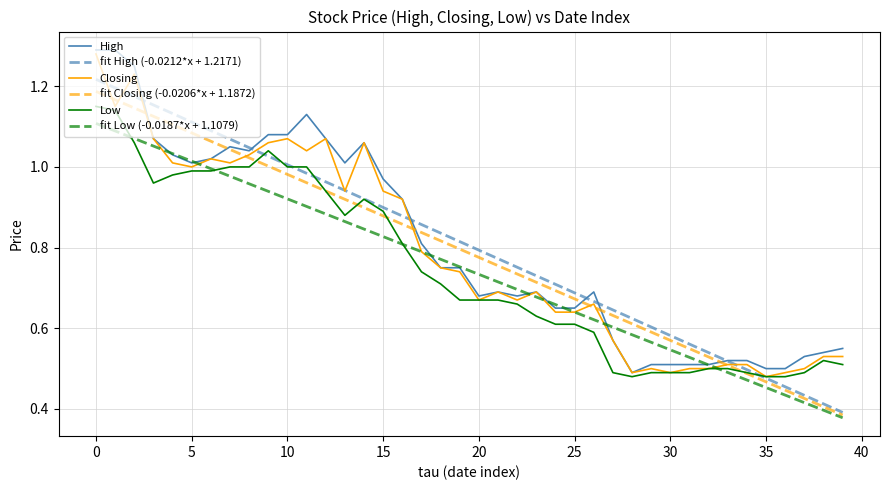

Reading left to right, list all the values displayed in this chart.

High: 1.3	1.3	1.2	1.1	1.0	1.0	1.0	1.1	1.0	1.1	1.1	1.1	1.1	1.0	1.1	1.0	0.9	0.8	0.8	0.8	0.7	0.7	0.7	0.7	0.7	0.7	0.7	0.6	0.5	0.5	0.5	0.5	0.5	0.5	0.5	0.5	0.5	0.5	0.5	0.6
fit High (-0.0212*x + 1.2171): 1.2	1.2	1.2	1.2	1.1	1.1	1.1	1.1	1.0	1.0	1.0	1.0	1.0	0.9	0.9	0.9	0.9	0.9	0.8	0.8	0.8	0.8	0.8	0.7	0.7	0.7	0.7	0.6	0.6	0.6	0.6	0.6	0.5	0.5	0.5	0.5	0.5	0.4	0.4	0.4
Closing: 1.3	1.1	1.2	1.1	1.0	1.0	1.0	1.0	1.0	1.1	1.1	1.0	1.1	0.9	1.1	0.9	0.9	0.8	0.8	0.7	0.7	0.7	0.7	0.7	0.6	0.6	0.7	0.6	0.5	0.5	0.5	0.5	0.5	0.5	0.5	0.5	0.5	0.5	0.5	0.5
fit Closing (-0.0206*x + 1.1872): 1.2	1.2	1.1	1.1	1.1	1.1	1.1	1.0	1.0	1.0	1.0	1.0	0.9	0.9	0.9	0.9	0.9	0.8	0.8	0.8	0.8	0.8	0.7	0.7	0.7	0.7	0.7	0.6	0.6	0.6	0.6	0.5	0.5	0.5	0.5	0.5	0.4	0.4	0.4	0.4
Low: 1.1	1.1	1.1	1.0	1.0	1.0	1.0	1.0	1.0	1.0	1.0	1.0	0.9	0.9	0.9	0.9	0.8	0.7	0.7	0.7	0.7	0.7	0.7	0.6	0.6	0.6	0.6	0.5	0.5	0.5	0.5	0.5	0.5	0.5	0.5	0.5	0.5	0.5	0.5	0.5
fit Low (-0.0187*x + 1.1079): 1.1	1.1	1.1	1.1	1.0	1.0	1.0	1.0	1.0	0.9	0.9	0.9	0.9	0.9	0.8	0.8	0.8	0.8	0.8	0.8	0.7	0.7	0.7	0.7	0.7	0.6	0.6	0.6	0.6	0.6	0.5	0.5	0.5	0.5	0.5	0.5	0.4	0.4	0.4	0.4